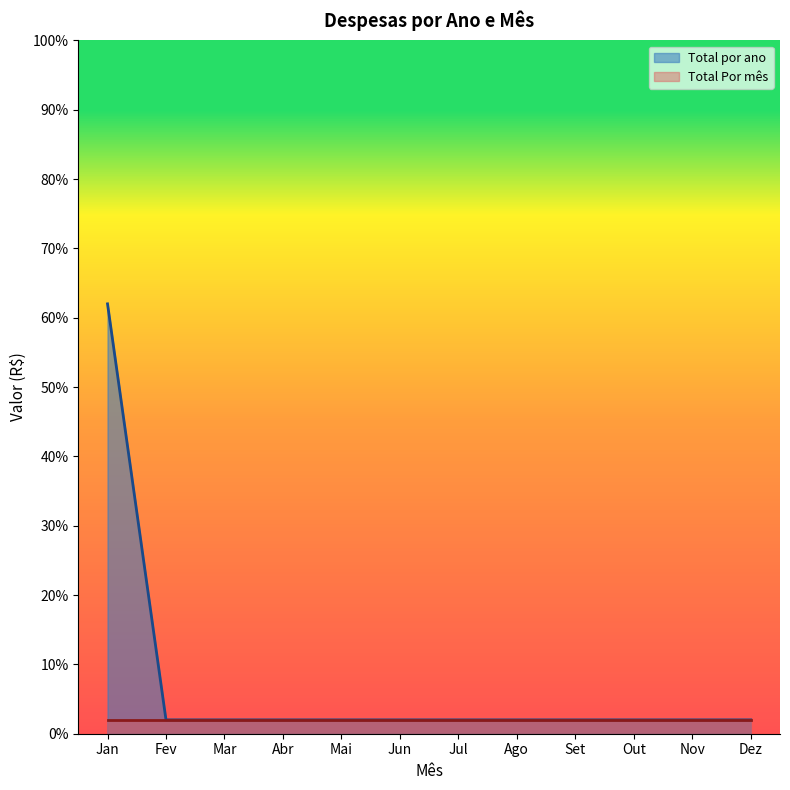

What is the label of the 10th point from the left?

Out